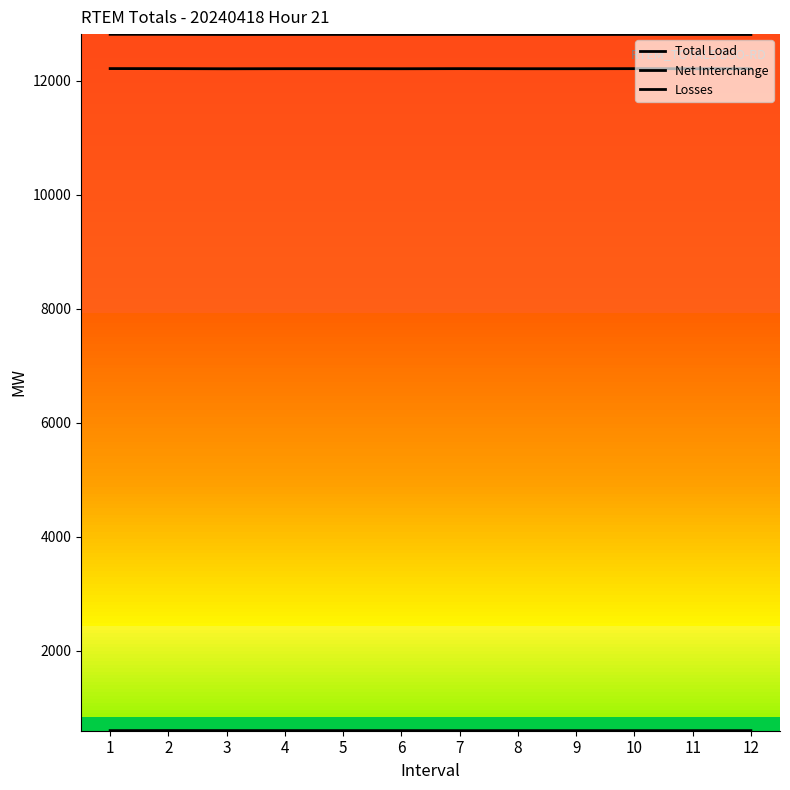

Which category has the lowest value in the Losses series?

7